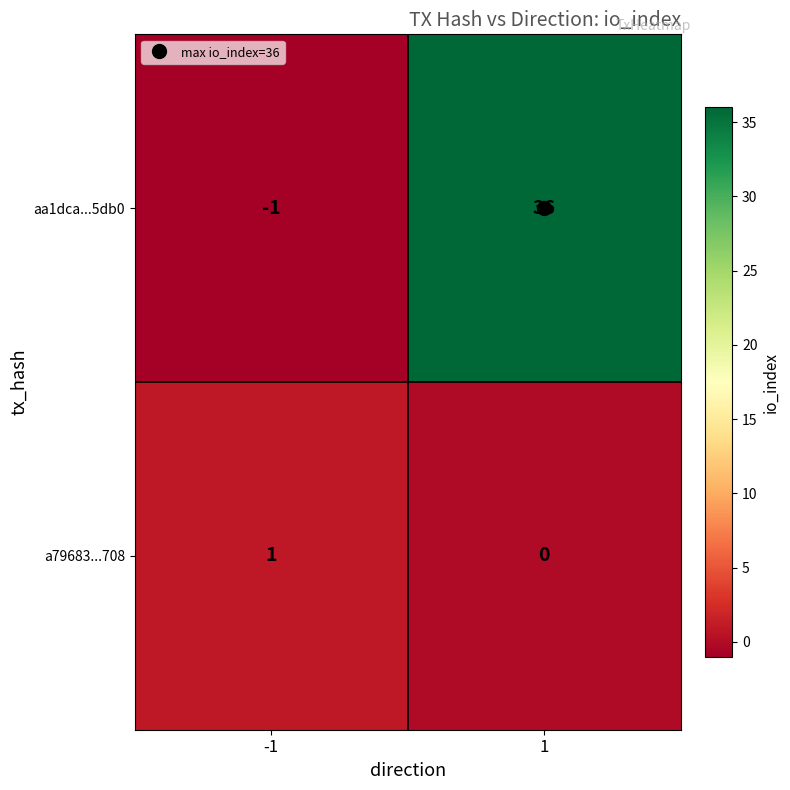

The value of aa1dca...5db0 at -1 is -1. True or false?

True